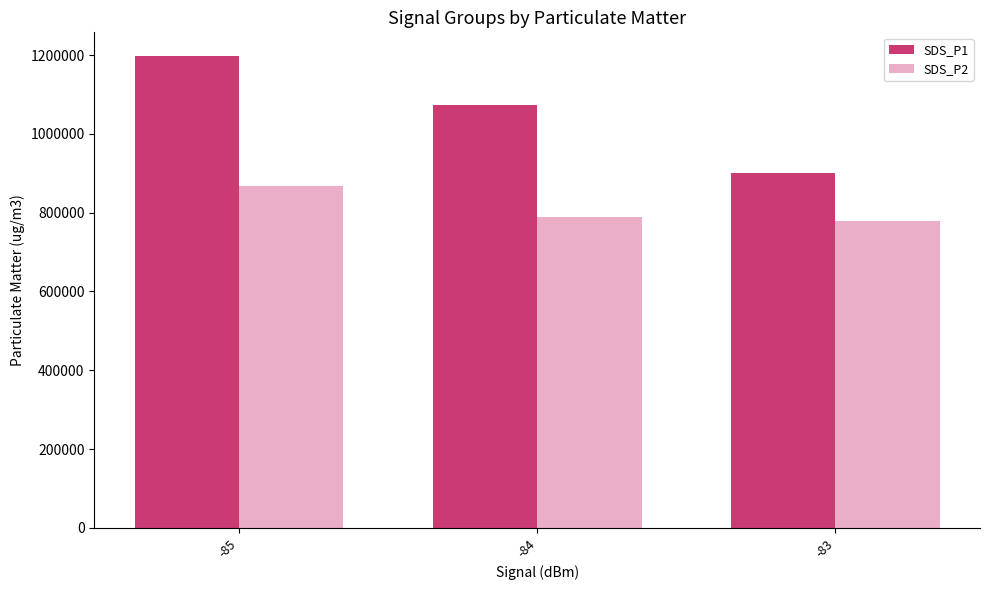

Reading left to right, what are all the values shown in this chart?

SDS_P1: -85=1198153.8	-84=1073937.5	-83=902000.0
SDS_P2: -85=869076.9	-84=789000.0	-83=778000.0